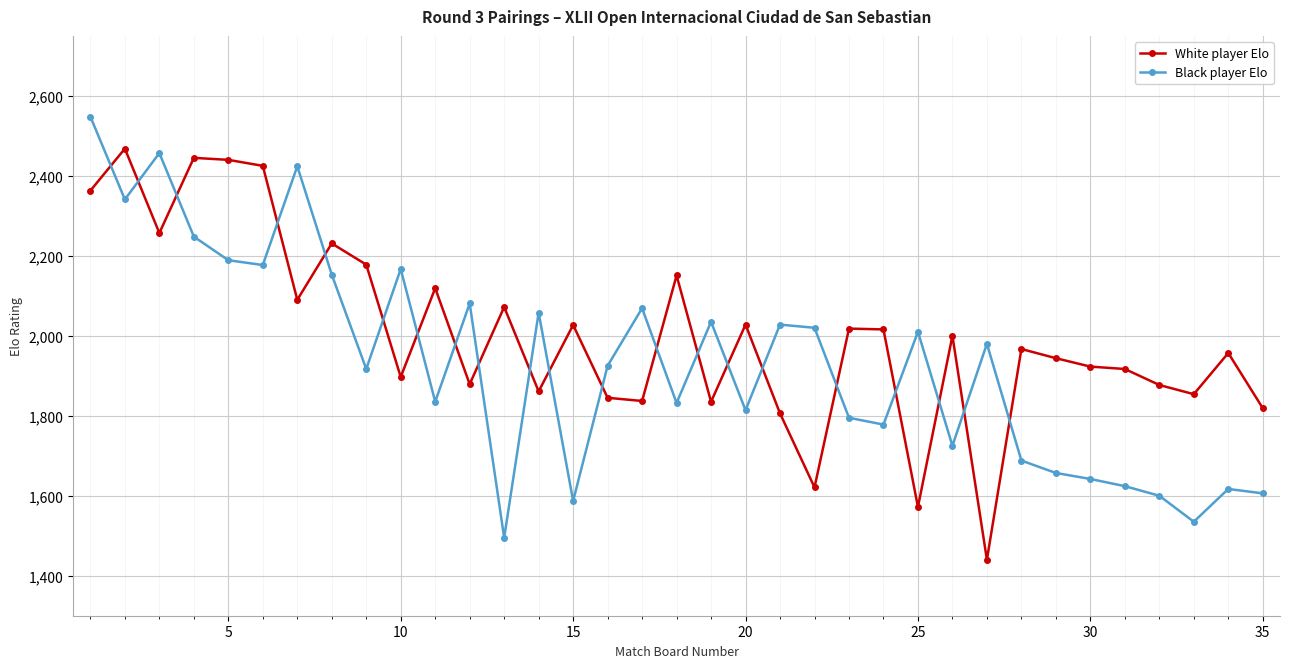

Rank the series by their maximum value, from lowest to highest.

White player Elo, Black player Elo